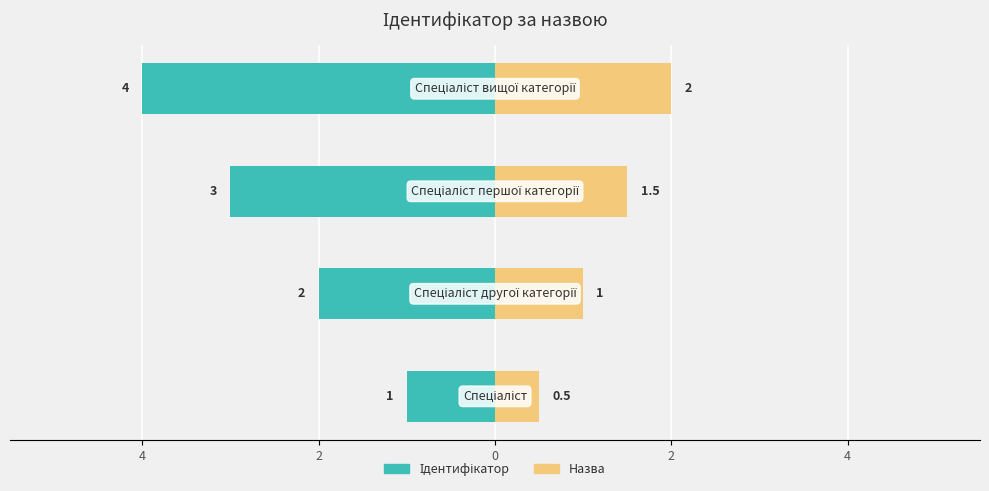

What is the difference between the second highest and minimum values in the Назва series?

1.0